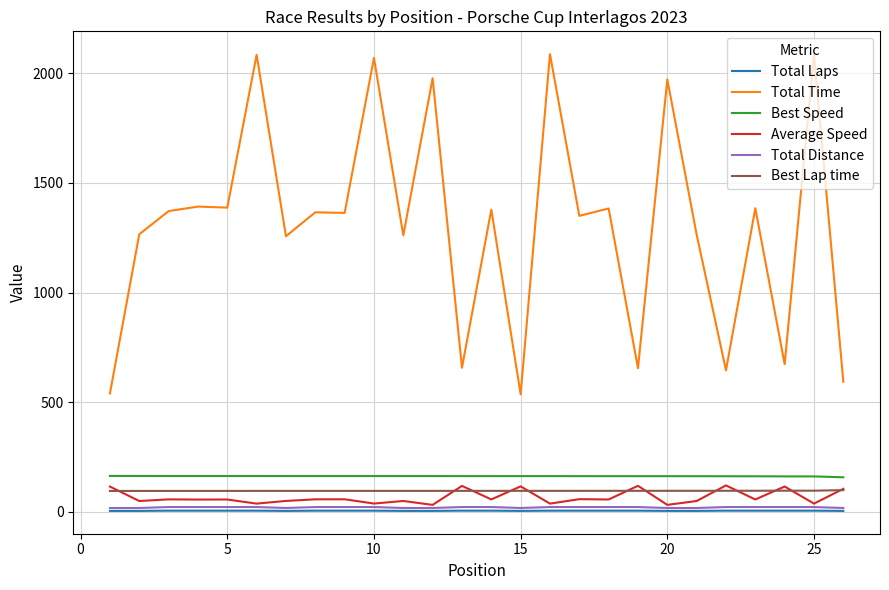

Which series has the largest range (max minus min)?

Total Time